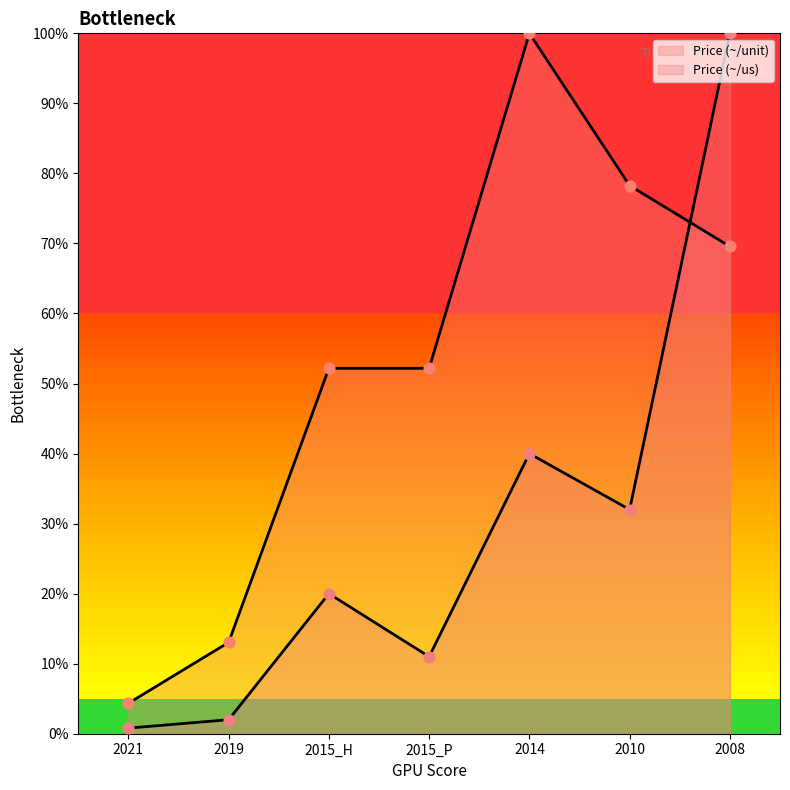

What are all the series names shown in the legend?

Price (~/unit), Price (~/us)